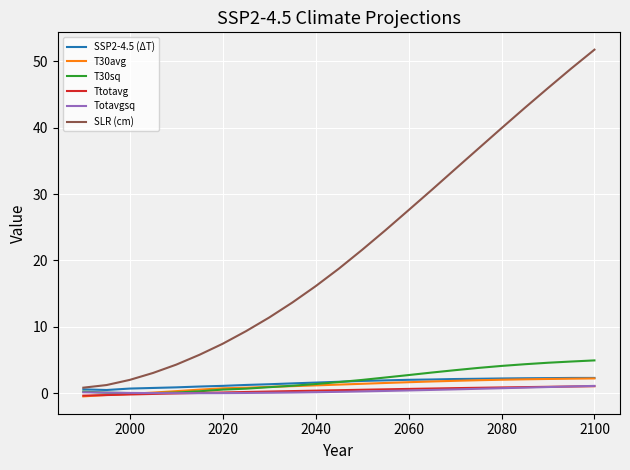

What is the maximum value for SLR (cm)?

51.8